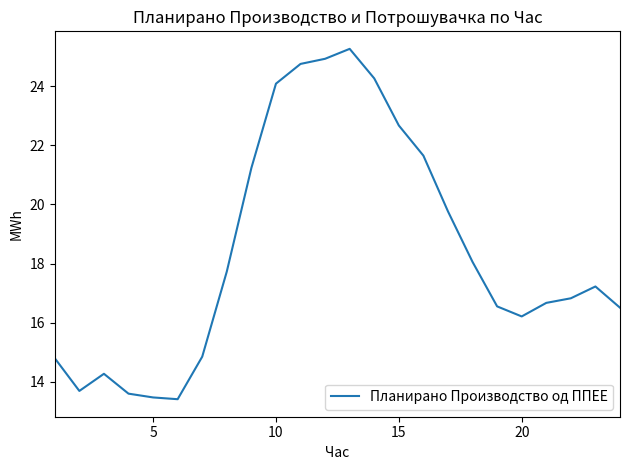

Count the number of data series in this chart.

1